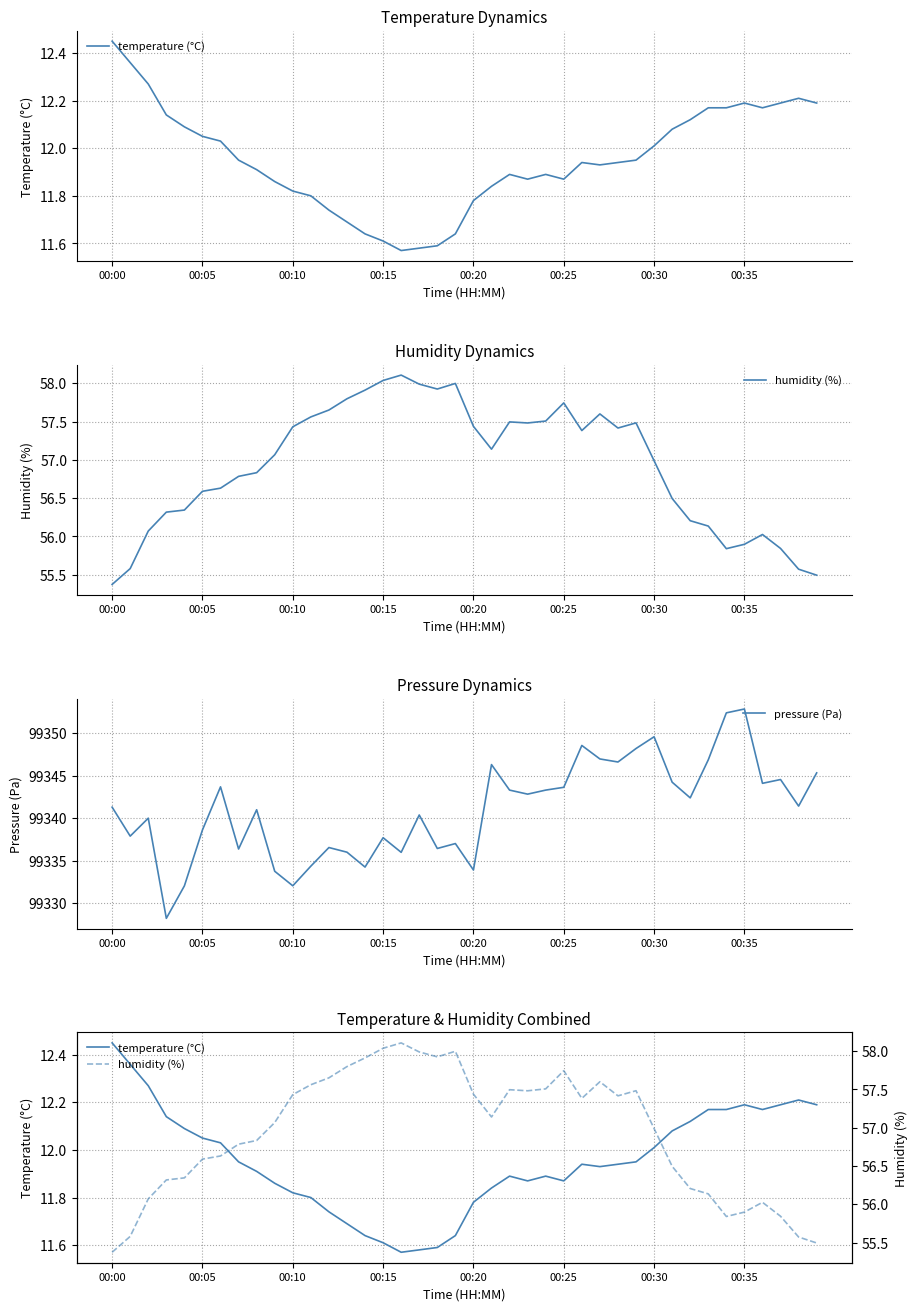

Is it true that humidity (%) equals 94.6 at 27?

False